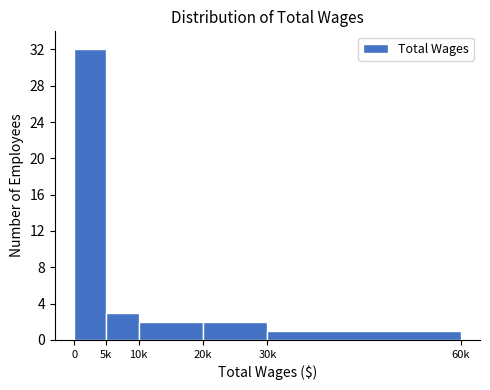

Reading right to left, extract all data points from this chart.

1	2	2	3	32